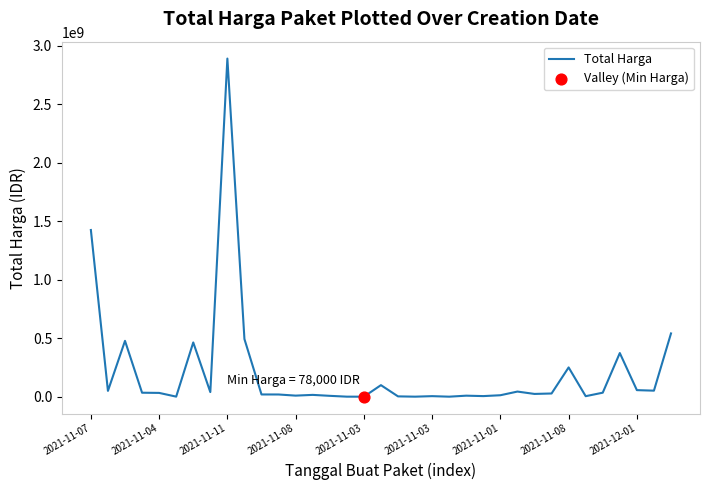

What is the greatest value displayed?

2892122000